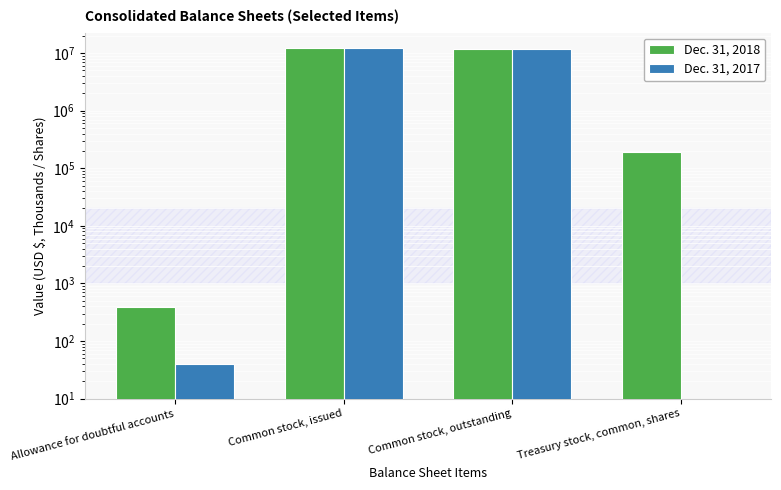

The Dec. 31, 2018 series shows 20295560 at Common stock, issued. True or false?

False